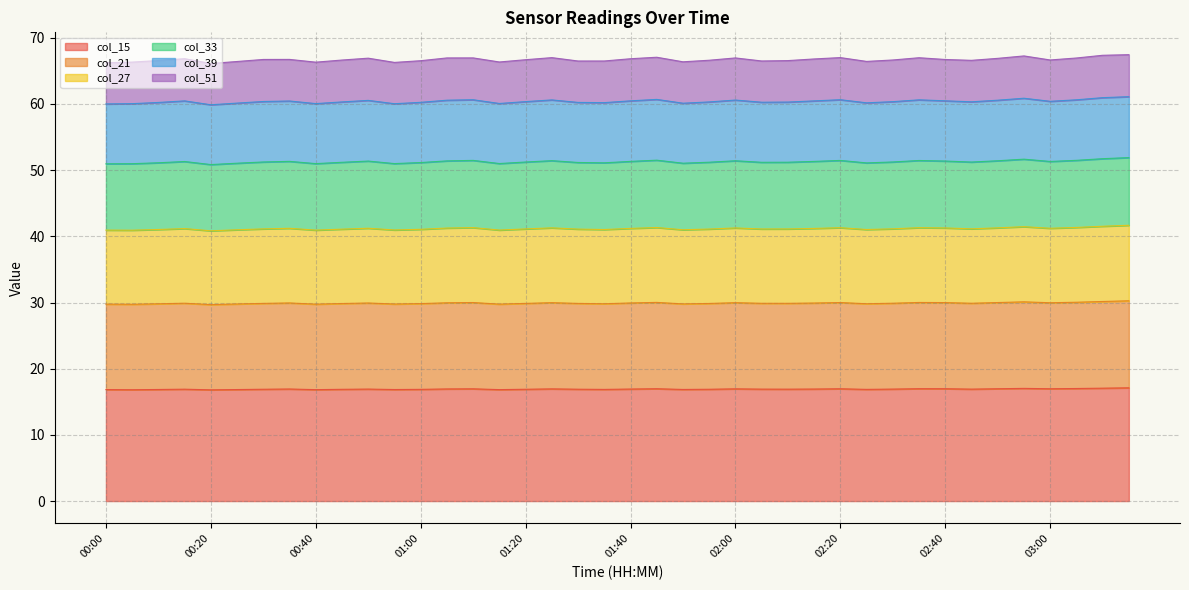

What is the average value of the col_15 series?

16.9